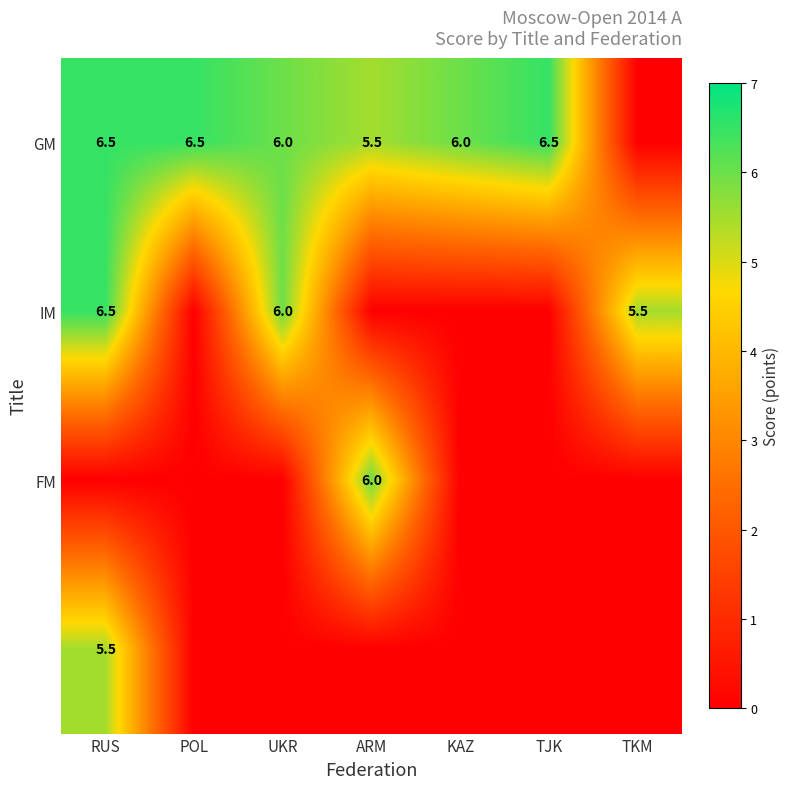

True or false: GM has a value of 2.2 at KAZ.

False